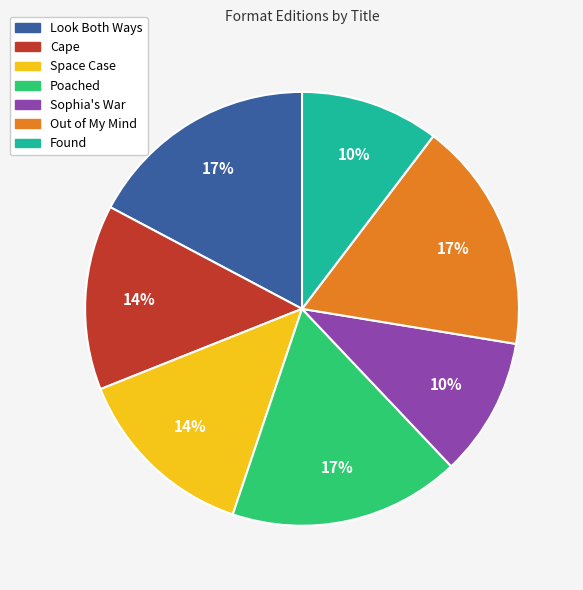

Does any single category account for the majority?

No